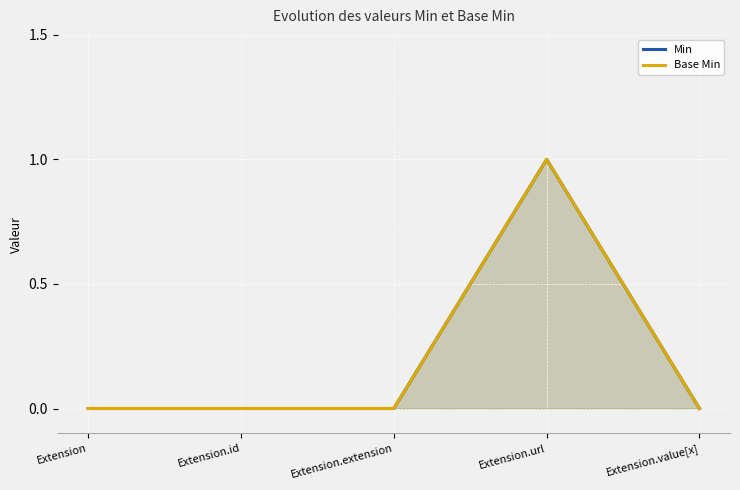

True or false: Min and Base Min cross at least once.

False